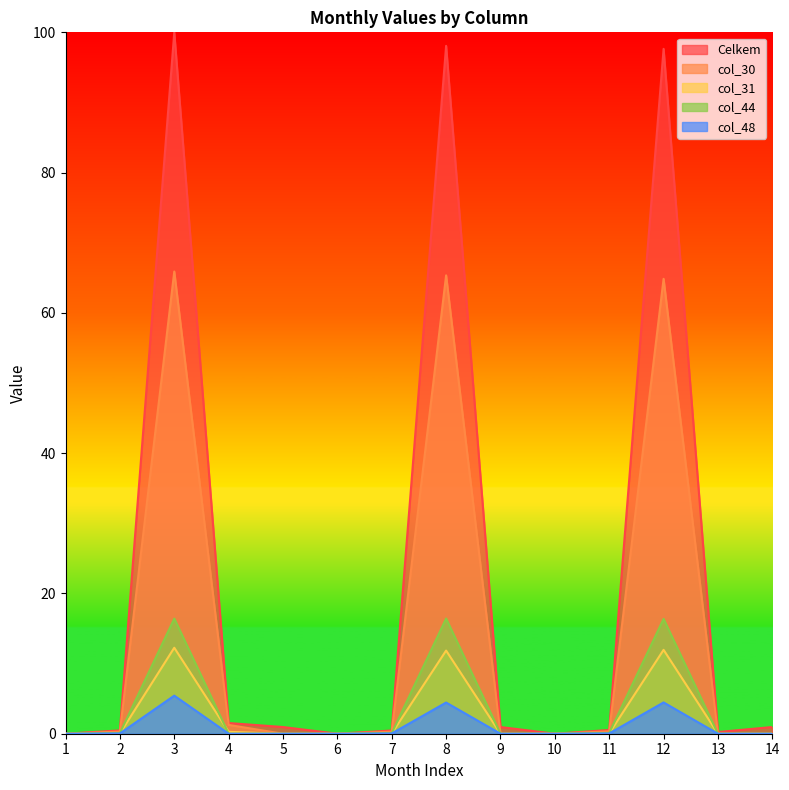

Does the chart display data point markers on the line(s)?

No